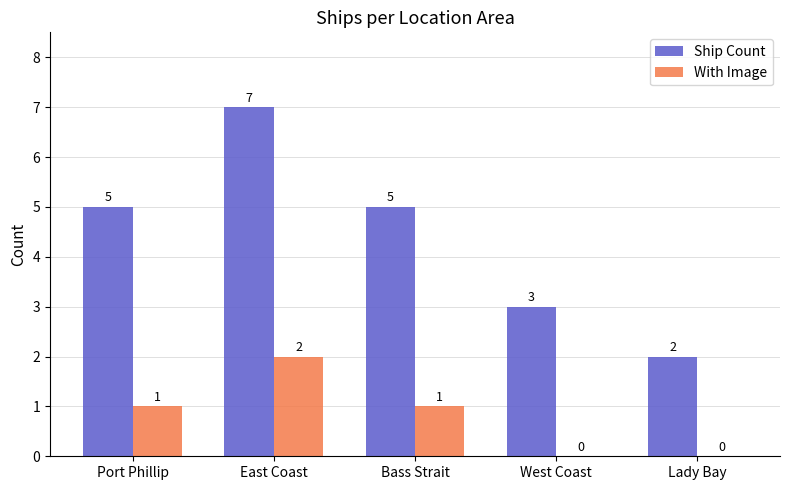

Are the bars grouped side by side (vs. stacked)?

Yes